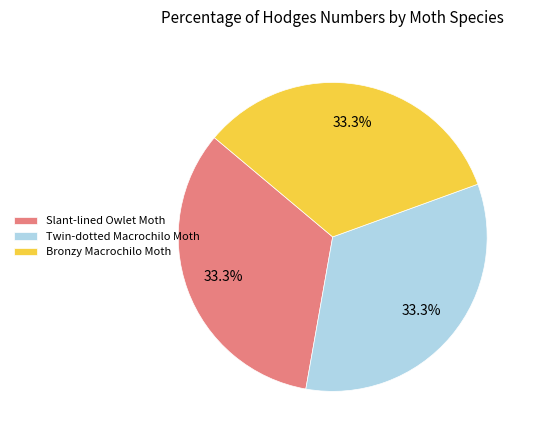

What is the ratio of the value at Bronzy Macrochilo Moth to the value at Slant-lined Owlet Moth?

1.0